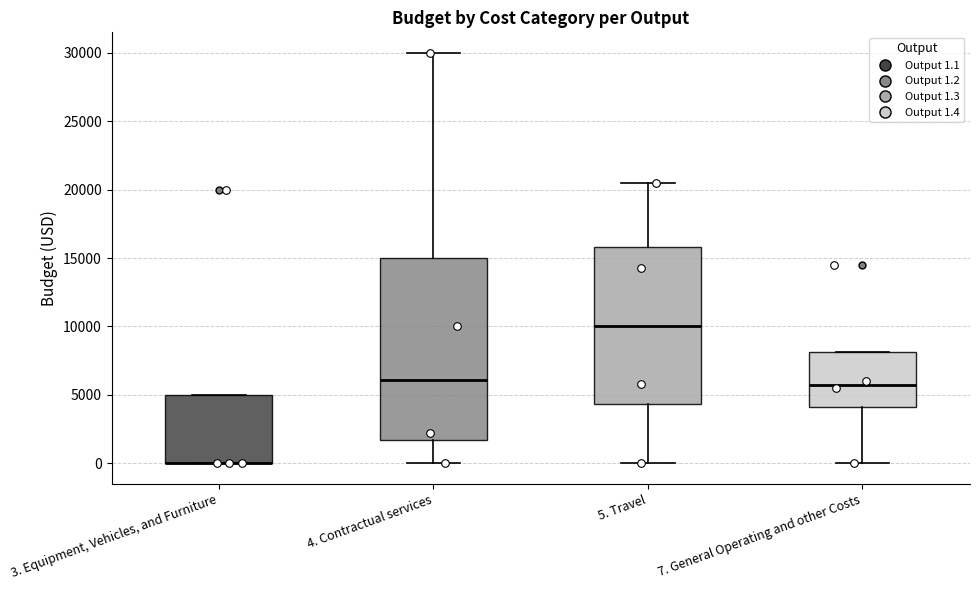

Where does the median line of the box for 4. Contractual services sit on the y-axis? The values are not printed on the chart, so give them approximately, as read against the axis.

6000